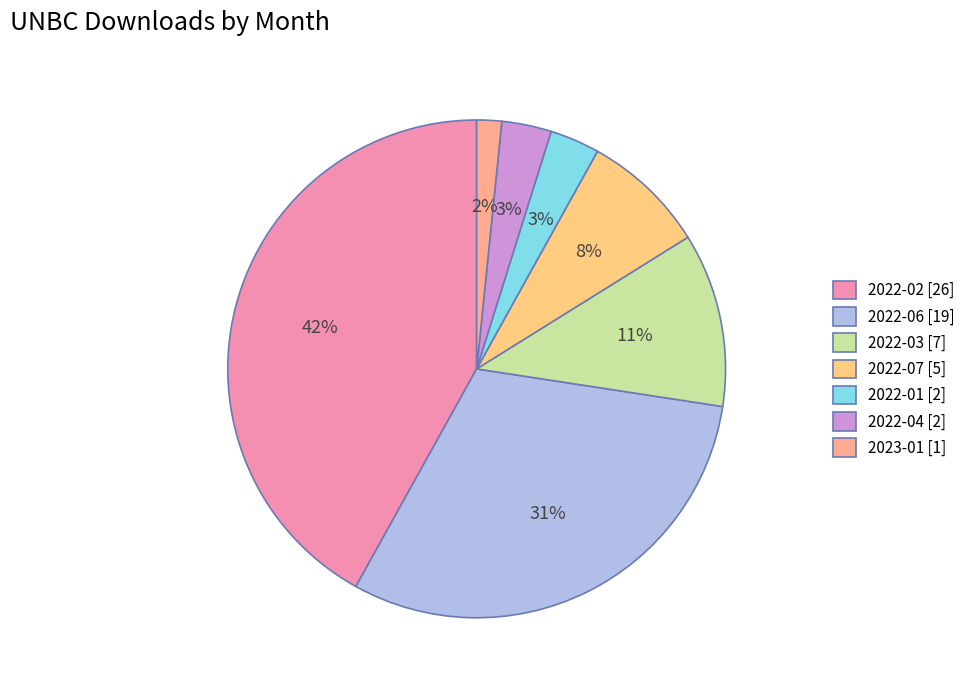

Is the sum of 2022-02 and 2022-04 greater than half?

No